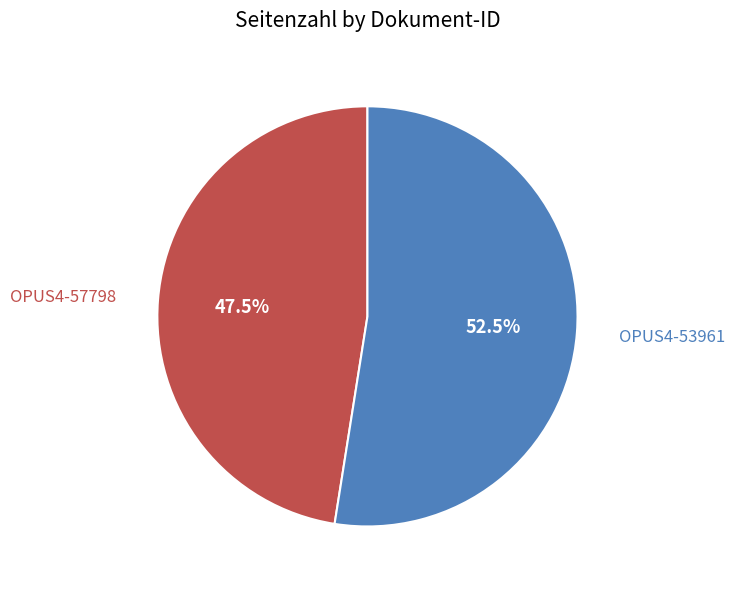

How many segments does this pie chart have?

2